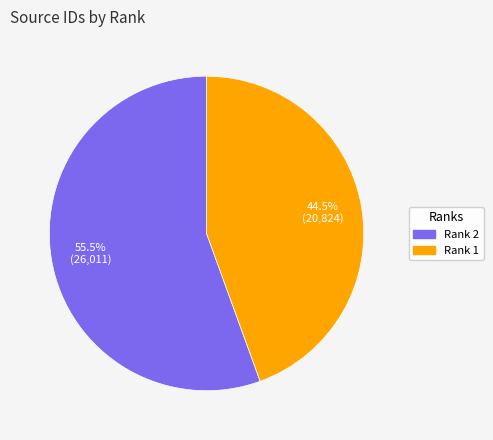

Rank the categories by value from highest to lowest.

Rank 2, Rank 1